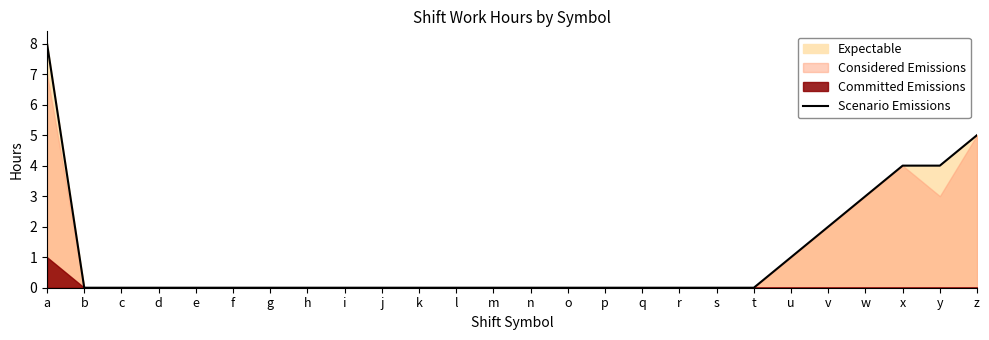

True or false: the data has more than 1 interior local peaks.

False